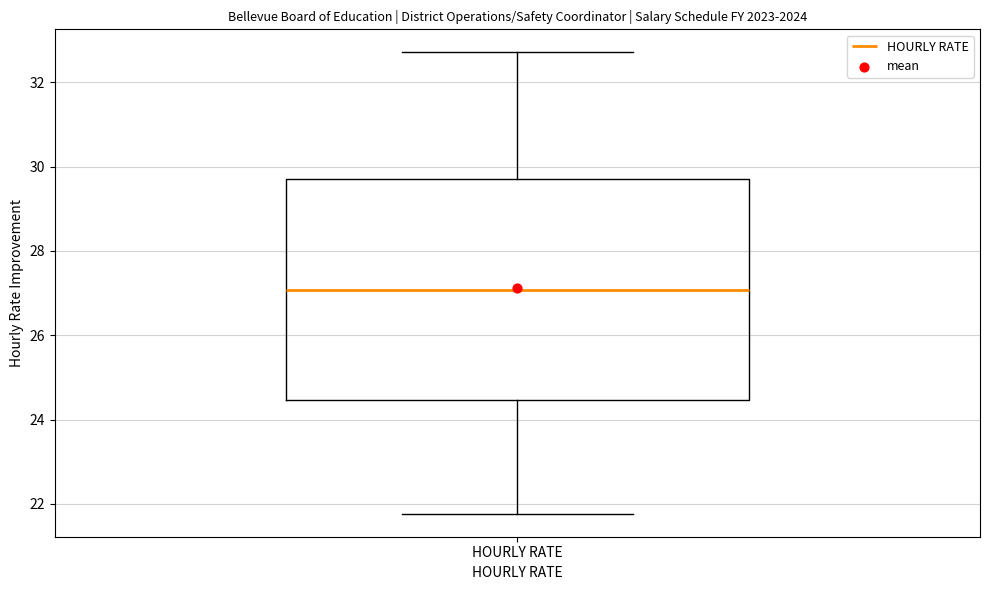

Where is the upper edge of the box for HOURLY RATE on the y-axis? The values are not printed on the chart, so give them approximately, as read against the axis.

29.8